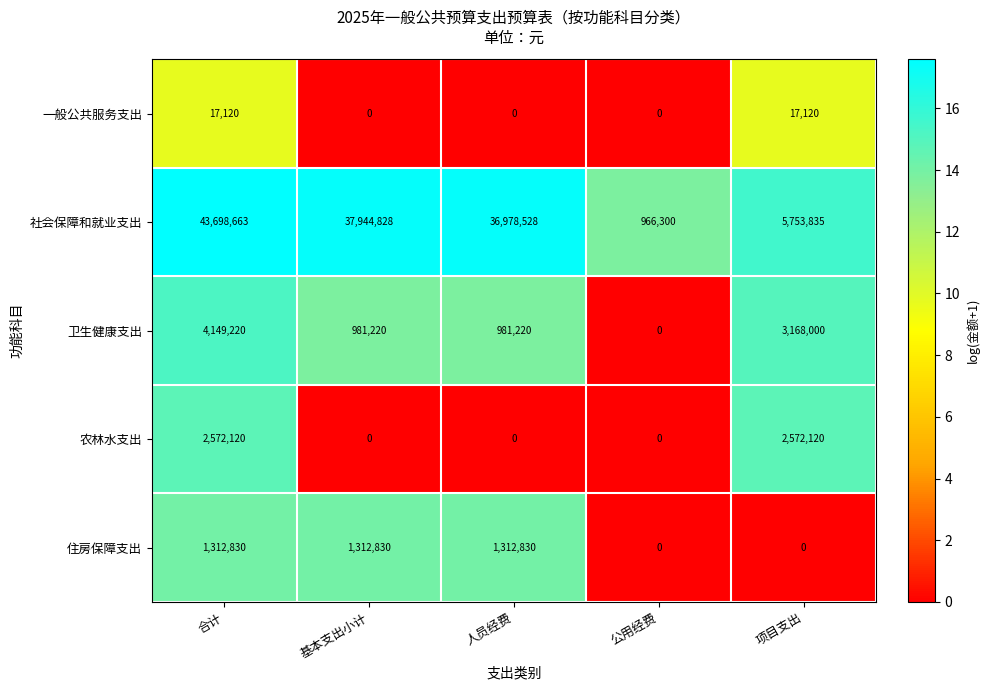

Reading left to right, what are all the values shown in this chart?

一般公共服务支出: 合计=17120	基本支出小计=0	人员经费=0	公用经费=0	项目支出=17120
社会保障和就业支出: 合计=43698663	基本支出小计=37944828	人员经费=36978528	公用经费=966300	项目支出=5753835
卫生健康支出: 合计=4149220	基本支出小计=981220	人员经费=981220	公用经费=0	项目支出=3168000
农林水支出: 合计=2572120	基本支出小计=0	人员经费=0	公用经费=0	项目支出=2572120
住房保障支出: 合计=1312830	基本支出小计=1312830	人员经费=1312830	公用经费=0	项目支出=0